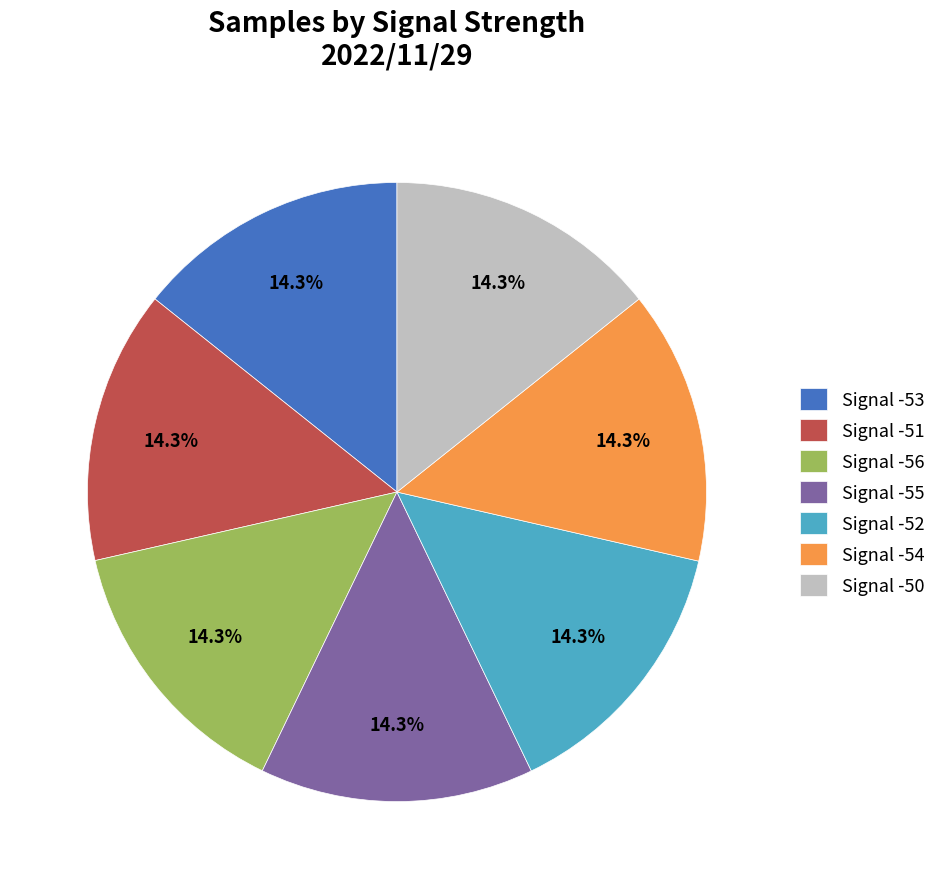

Approximately how many times larger is the value at Signal -56 compared to Signal -50?

1.0